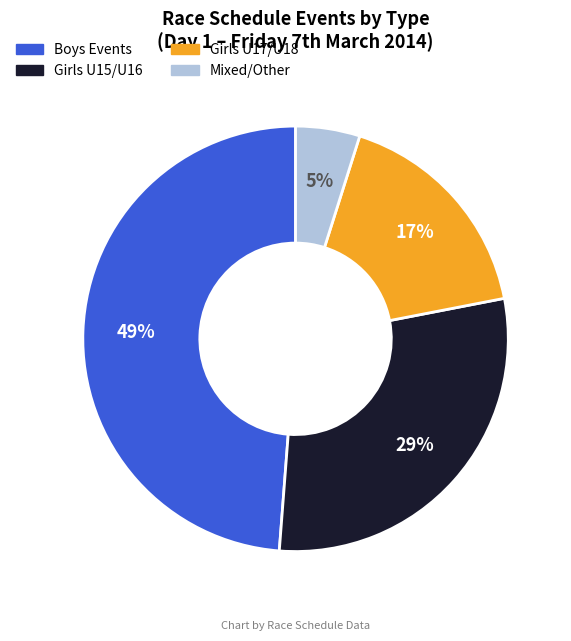

Does any single category account for the majority?

No